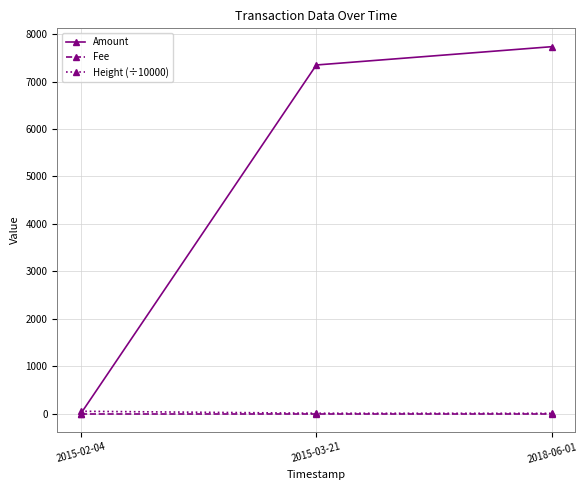

The value of Fee at 2015-02-04 is 1.0. True or false?

True